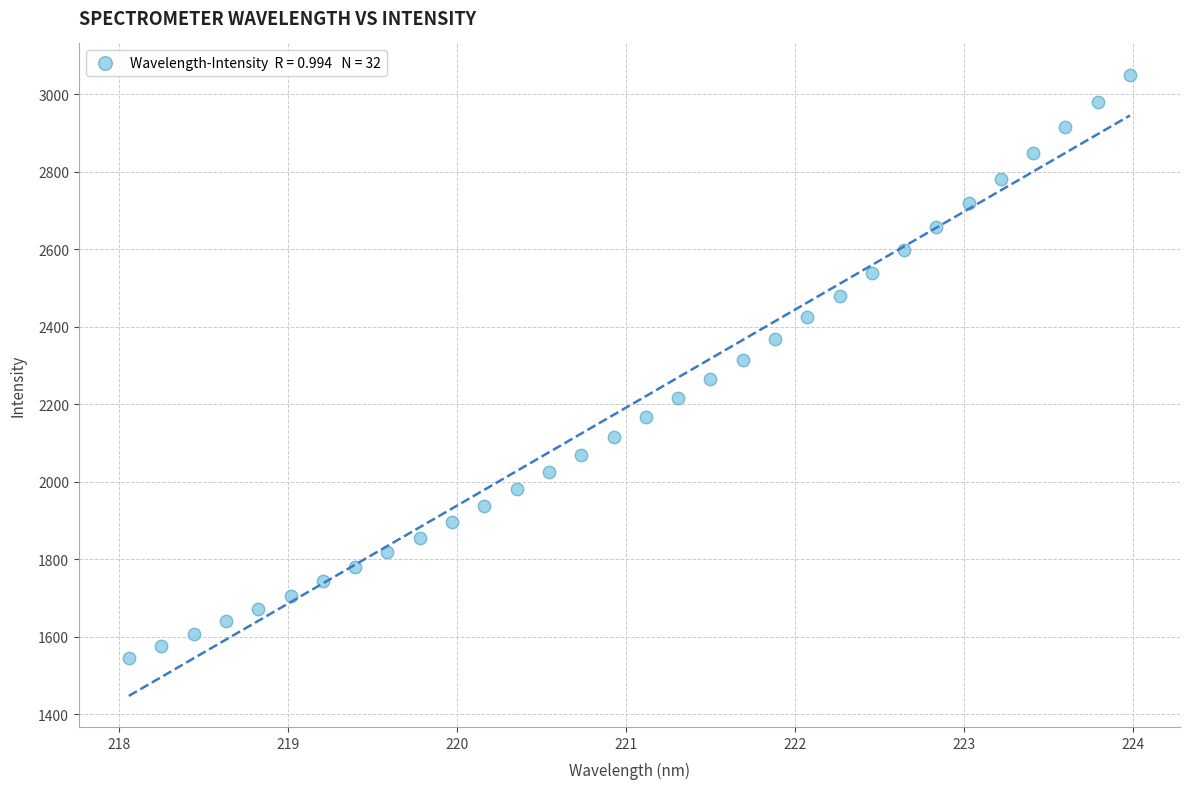

What is the range of Y values (max minus min)?

1505.0